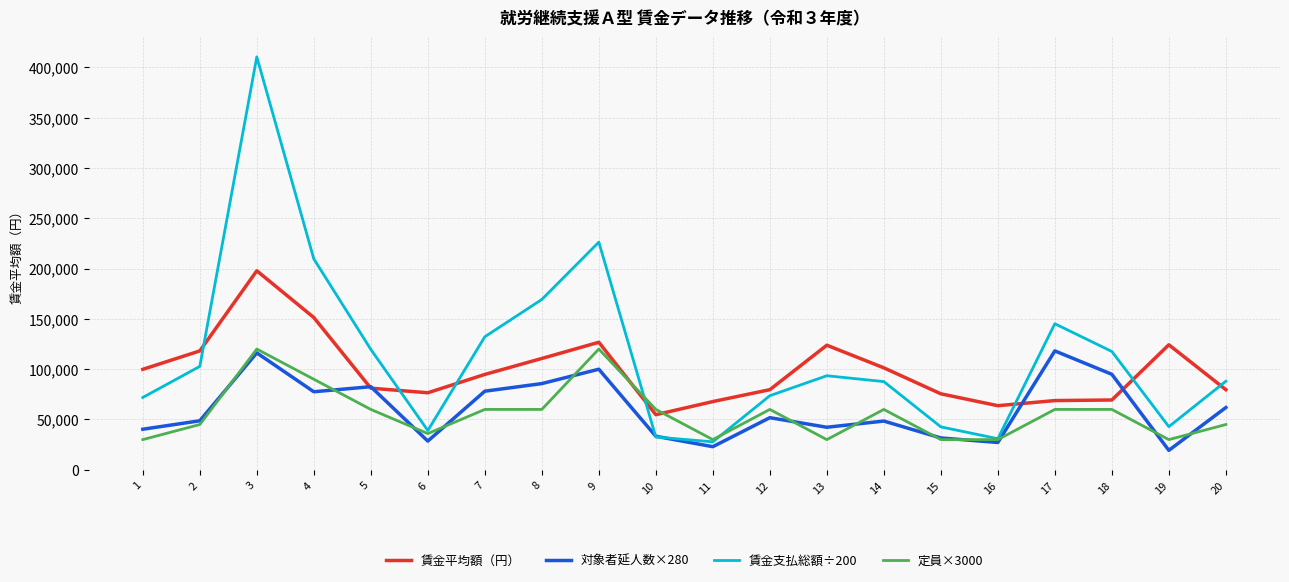

Which series has the widest spread of values?

賃金支払総額÷200